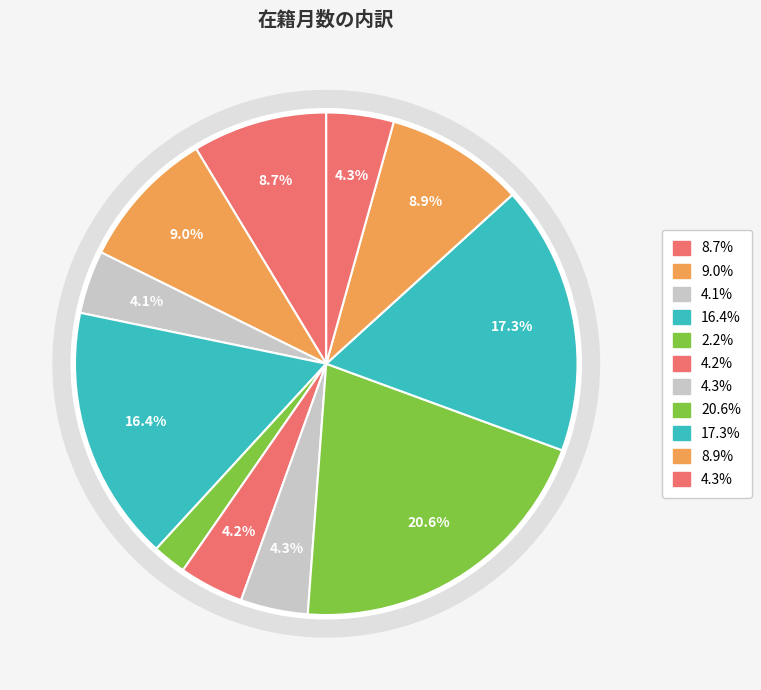

Does any single category account for the majority?

No